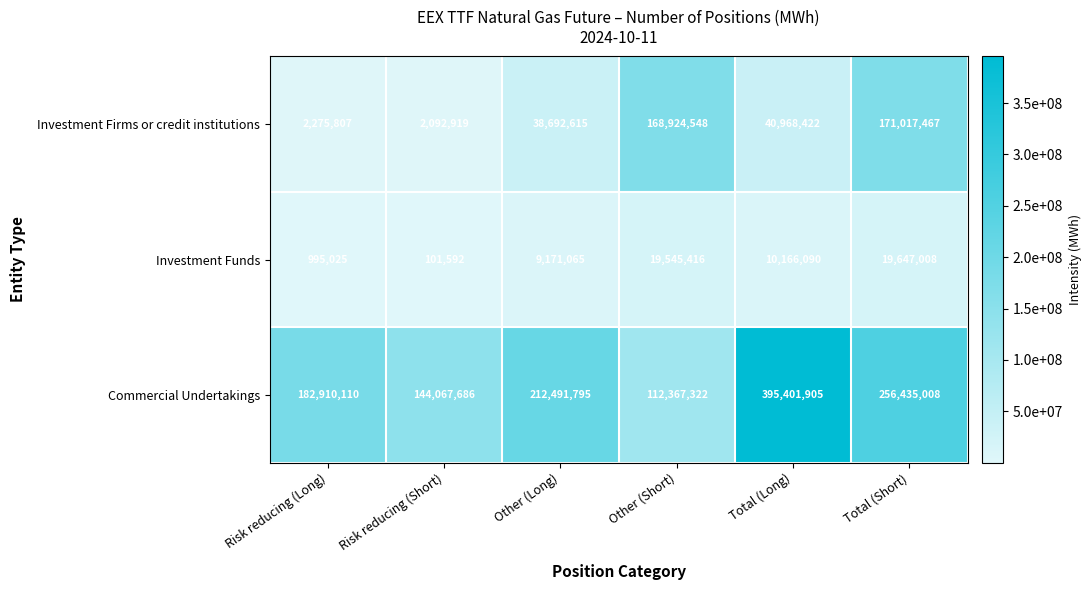

Reading right to left, extract all data points from this chart.

Investment Firms or credit institutions: 171017467	40968422	168924548	38692615	2092919	2275807
Investment Funds: 19647008	10166090	19545416	9171065	101592	995025
Commercial Undertakings: 256435008	395401905	112367322	212491795	144067686	182910110